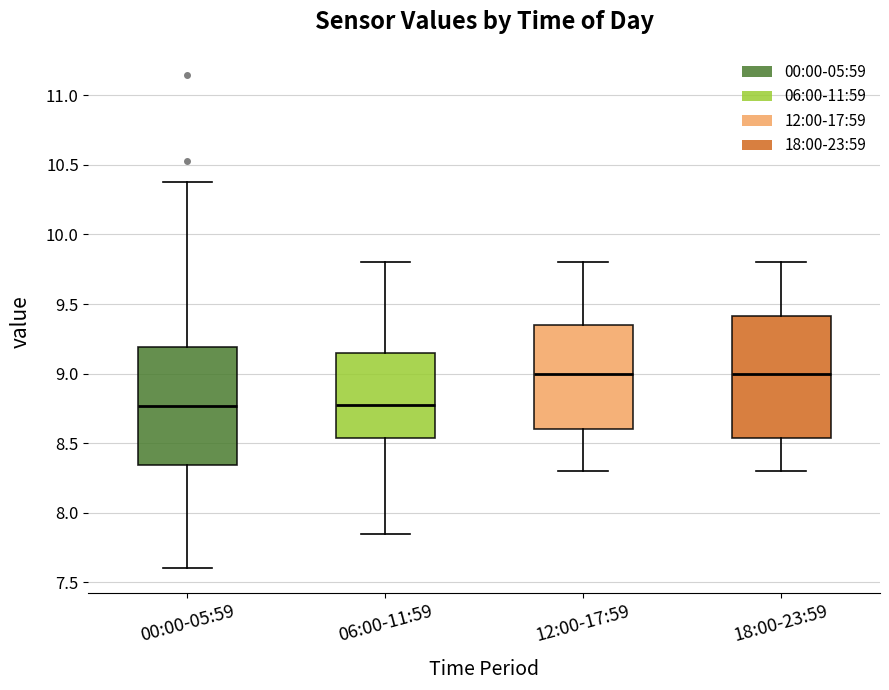

Reading left to right, read every box against the y-axis: the position of its median line, the range the box covers, and the ends of its whiskers. The values are not printed on the chart, so give them approximately, as read against the axis.

00:00-05:59: median 8.75, box 8.35 to 9.20, whiskers 7.60 to 10.40
06:00-11:59: median 8.80, box 8.55 to 9.15, whiskers 7.85 to 9.80
12:00-17:59: median 9.00, box 8.60 to 9.35, whiskers 8.30 to 9.80
18:00-23:59: median 9.00, box 8.55 to 9.40, whiskers 8.30 to 9.80